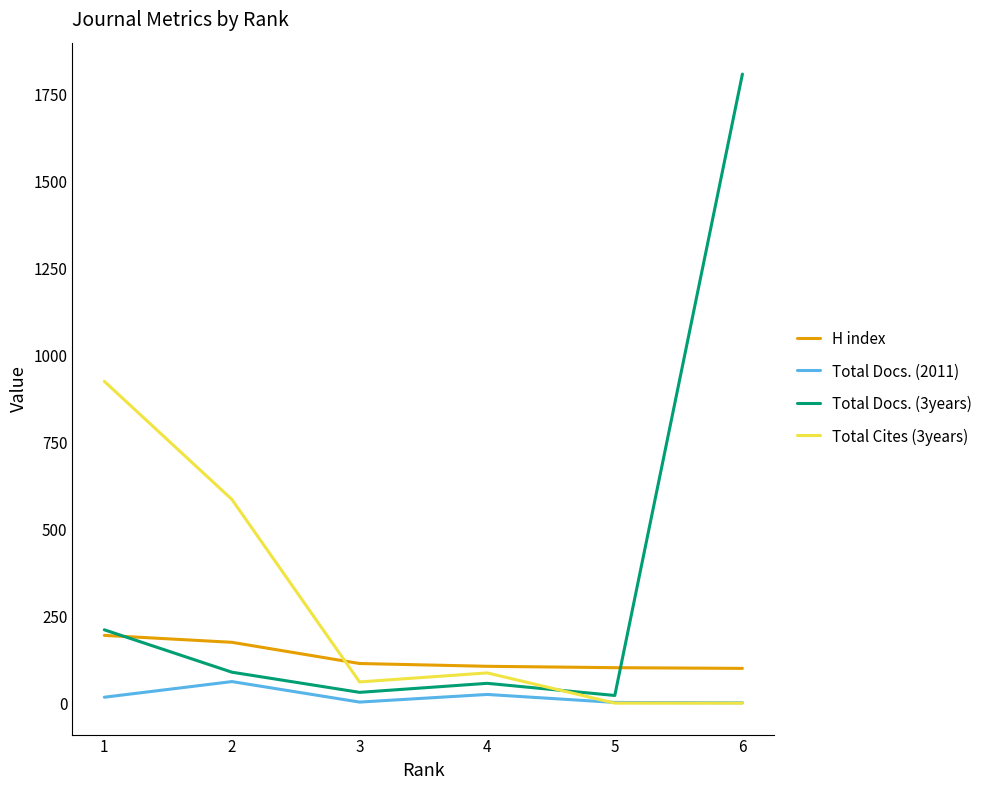

Is it true that Total Docs. (2011) equals 2 at 5?

True